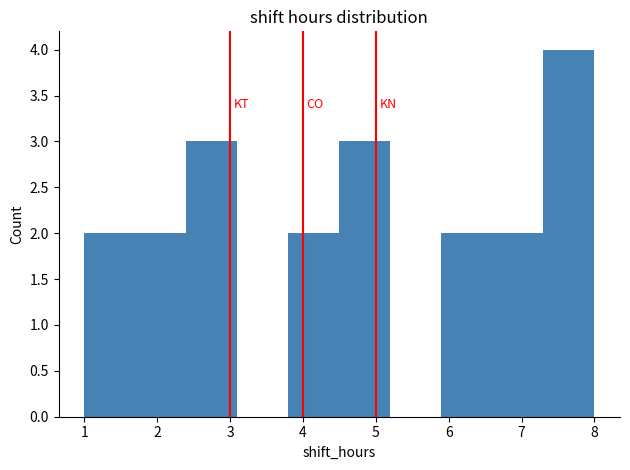

What is the height of the bar covering 6.6 to 7.3 on the x-axis? The values are not printed on the chart, so give them approximately, as read against the axis.

2